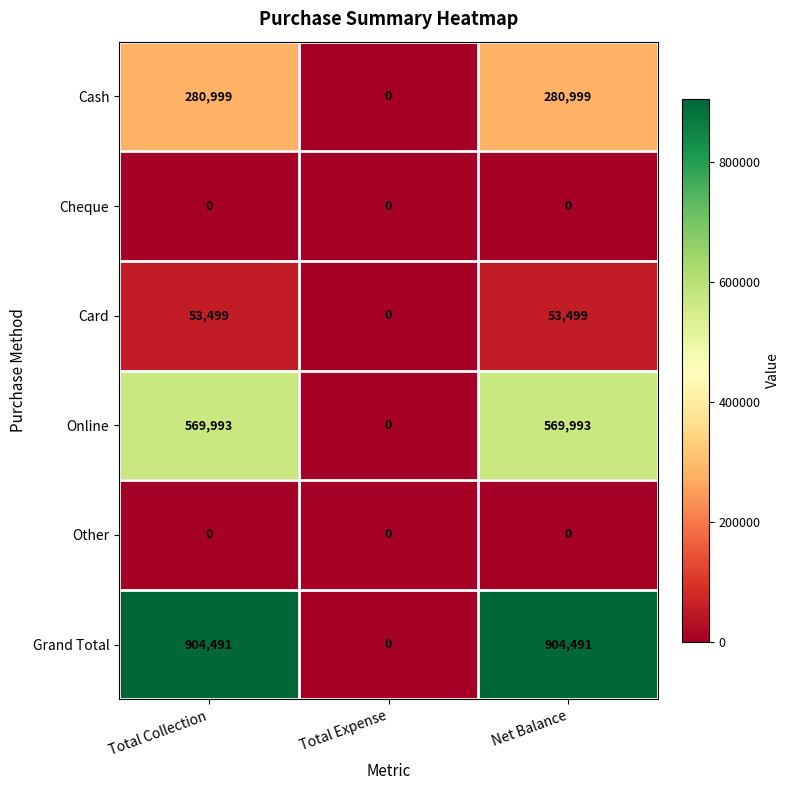

Count the number of data series in this chart.

6